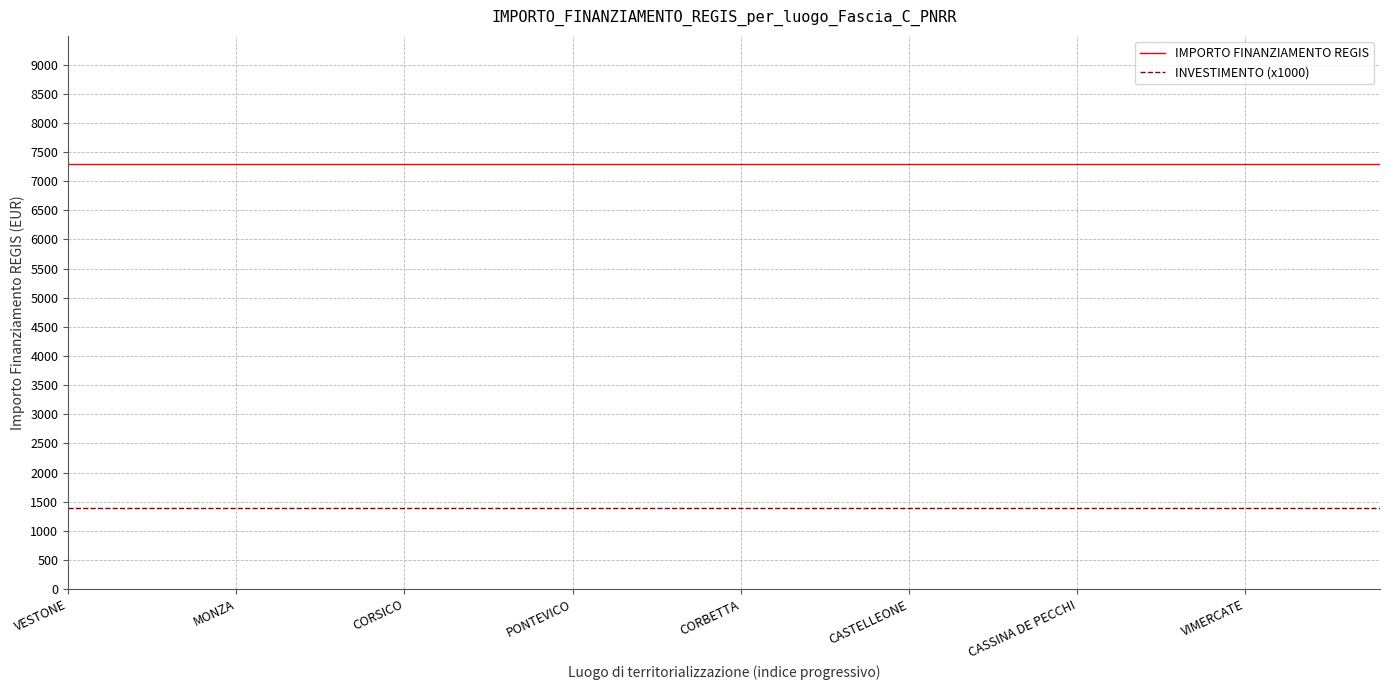

What is the lowest value of the IMPORTO FINANZIAMENTO REGIS series?

7301